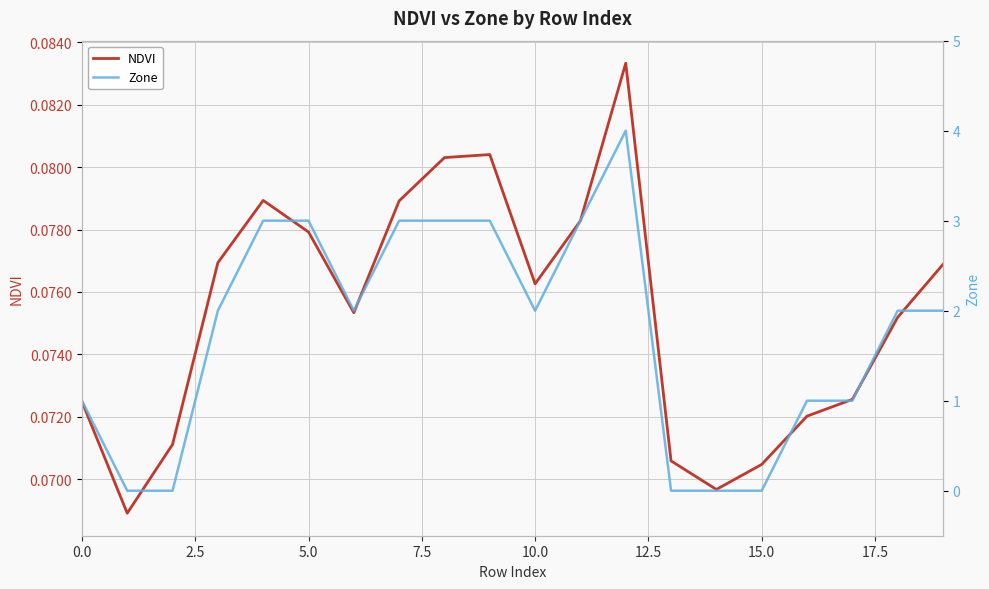

What are all the series names shown in the legend?

NDVI, Zone